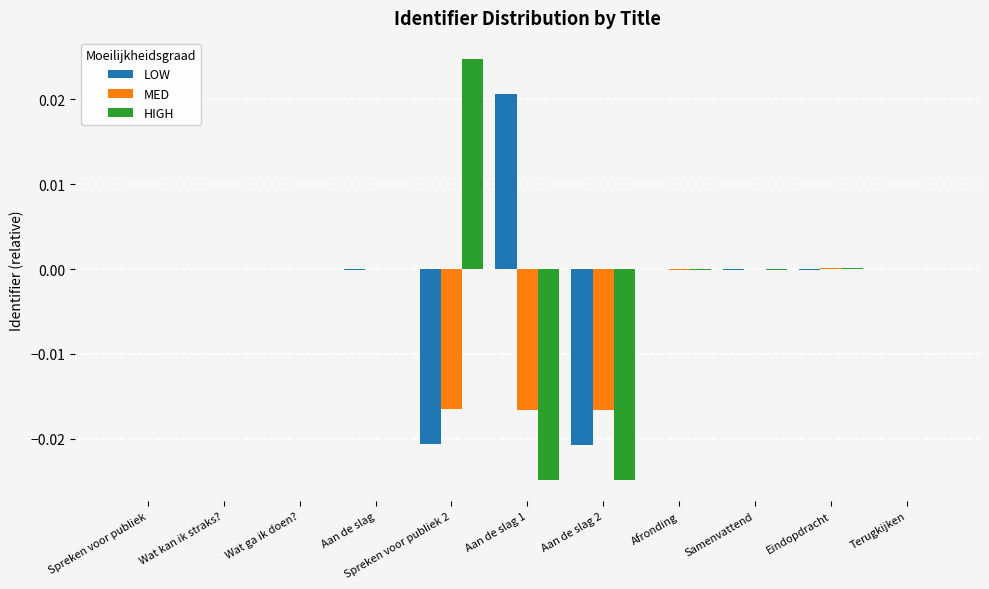

The value of LOW at Eindopdracht is -0.0. True or false?

True